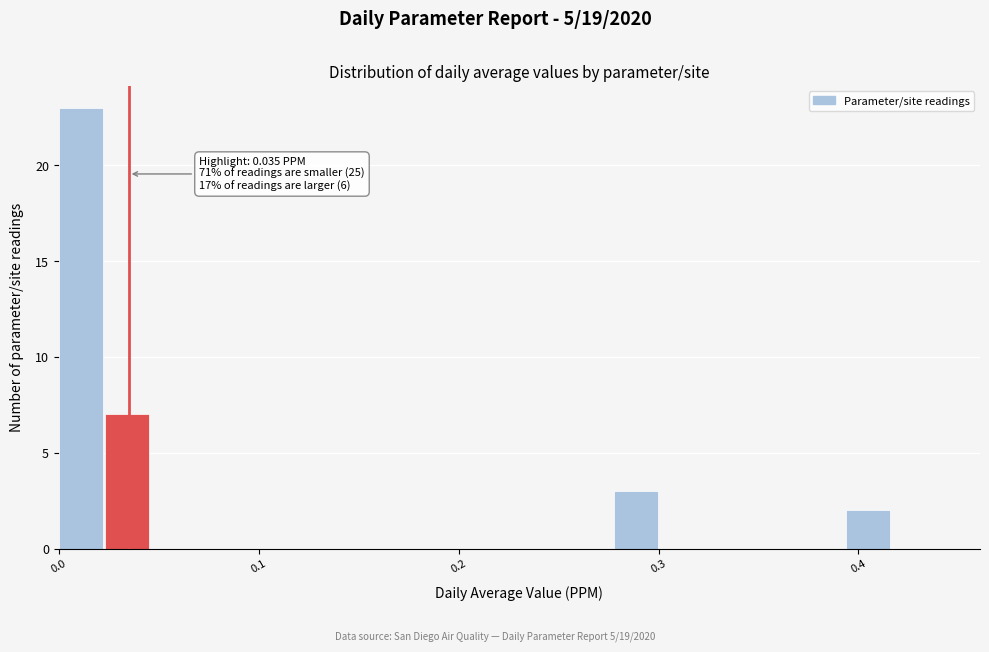

Around what value on the x-axis is the tallest bar? Give the approximate position of its centre, as read against the axis.

0.01